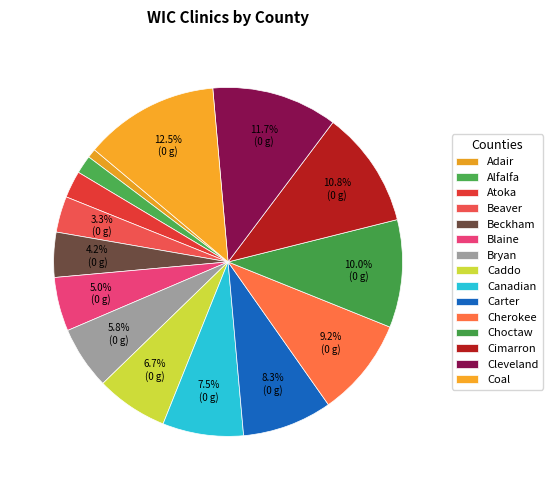

Rank the categories by value from lowest to highest.

Adair, Alfalfa, Atoka, Beaver, Beckham, Blaine, Bryan, Caddo, Canadian, Carter, Cherokee, Choctaw, Cimarron, Cleveland, Coal